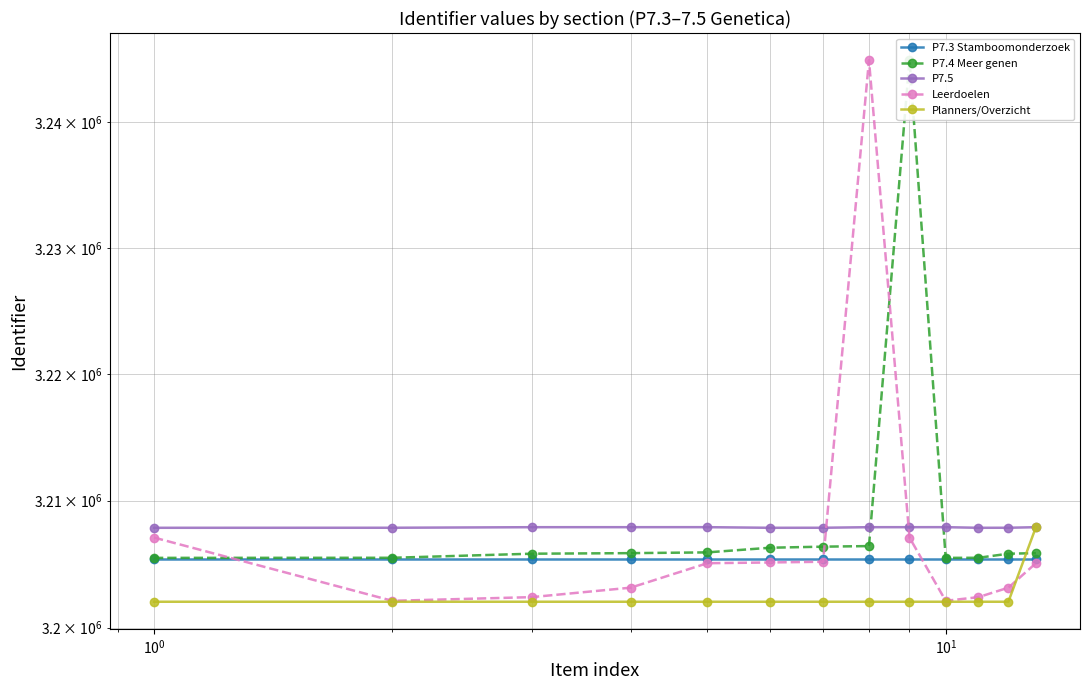

What are all the series names shown in the legend?

P7.3 Stamboomonderzoek, P7.4 Meer genen, P7.5, Leerdoelen, Planners/Overzicht